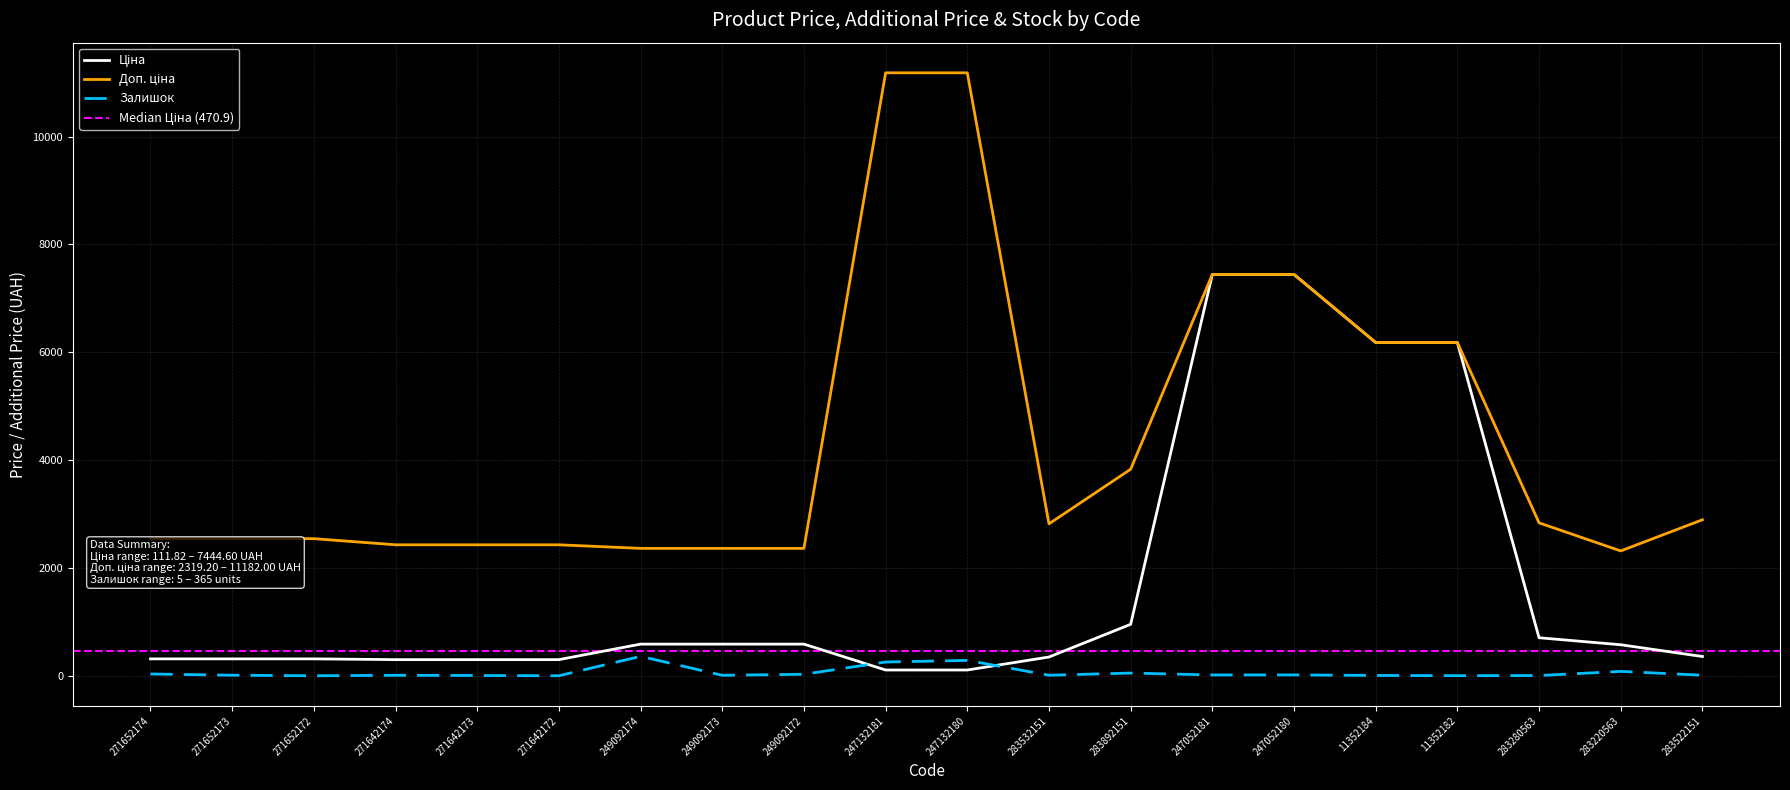

True or false: Ціна and Залишок cross at least once.

True